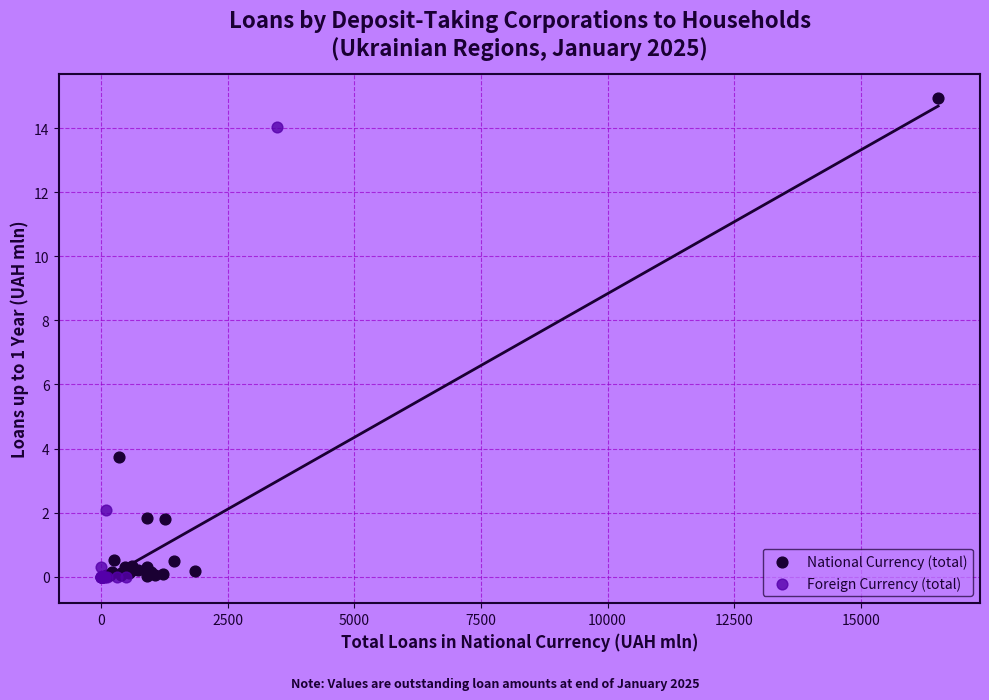

Which series has the widest spread of Y values?

National Currency (total)